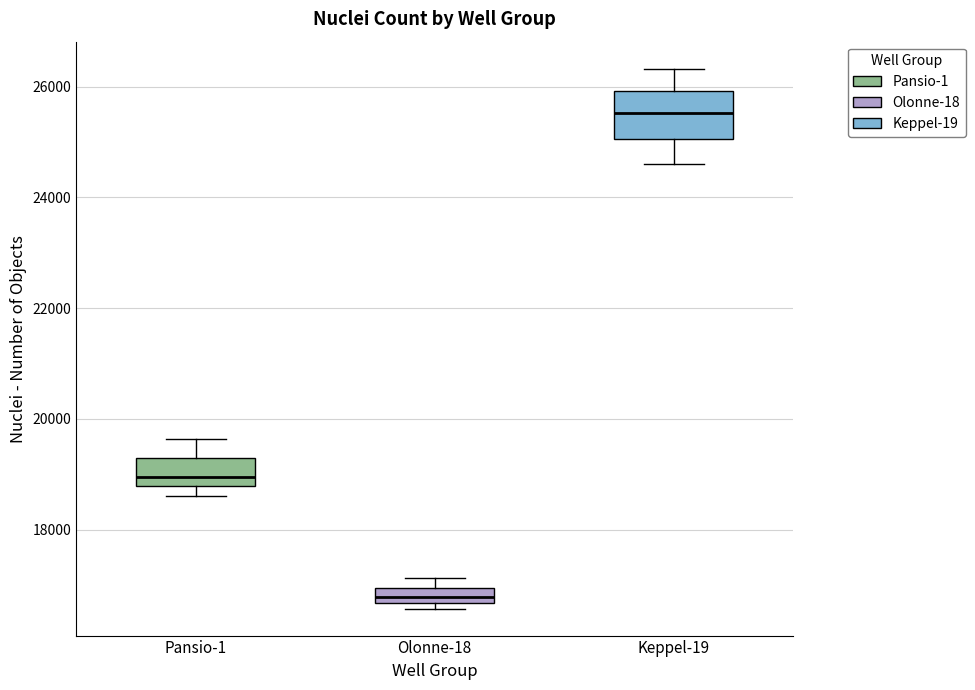

Which box's median line is the lowest?

Olonne-18